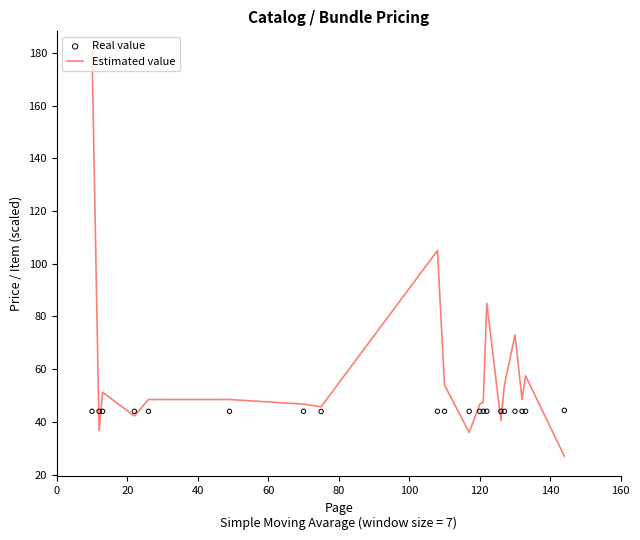

What is the maximum value for Estimated value?

180.5